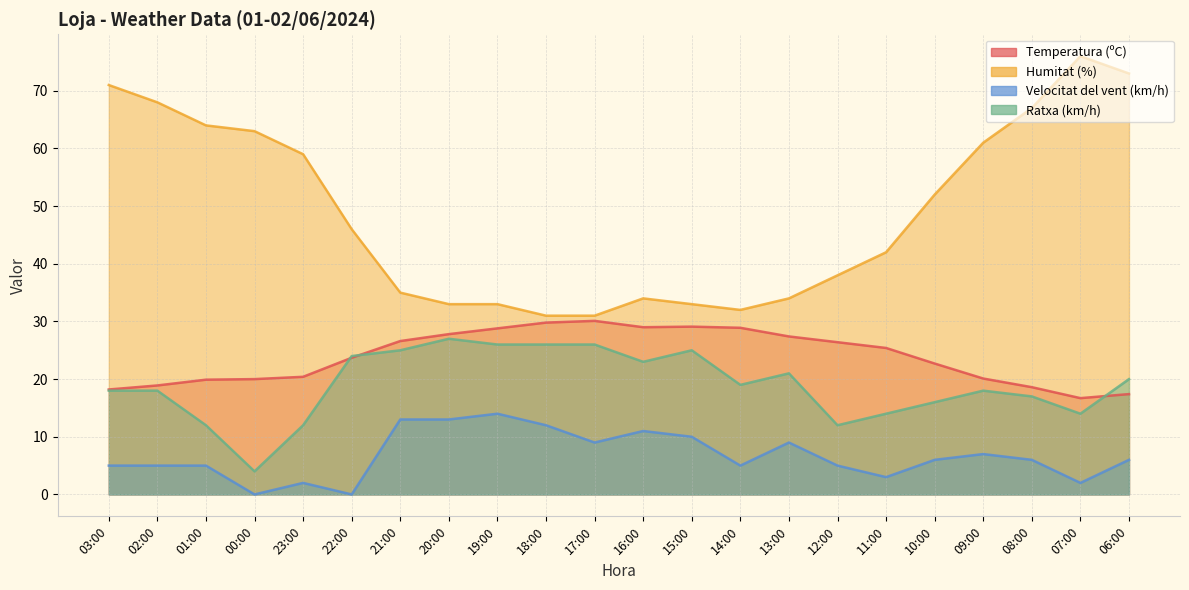

At which category does Humitat (%) reach its first local peak?

16:00